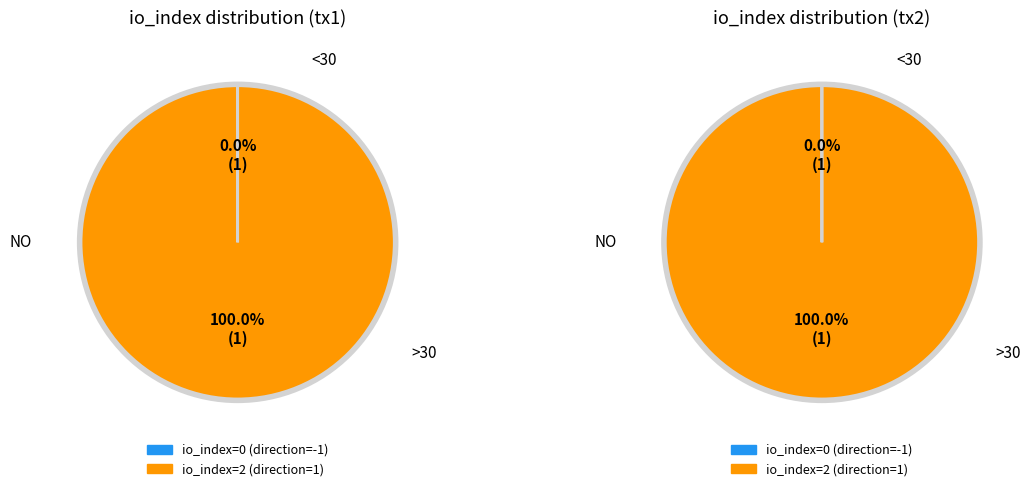

To the nearest percent, what is the combined percentage of io_index_2 and io_index_0?

100%